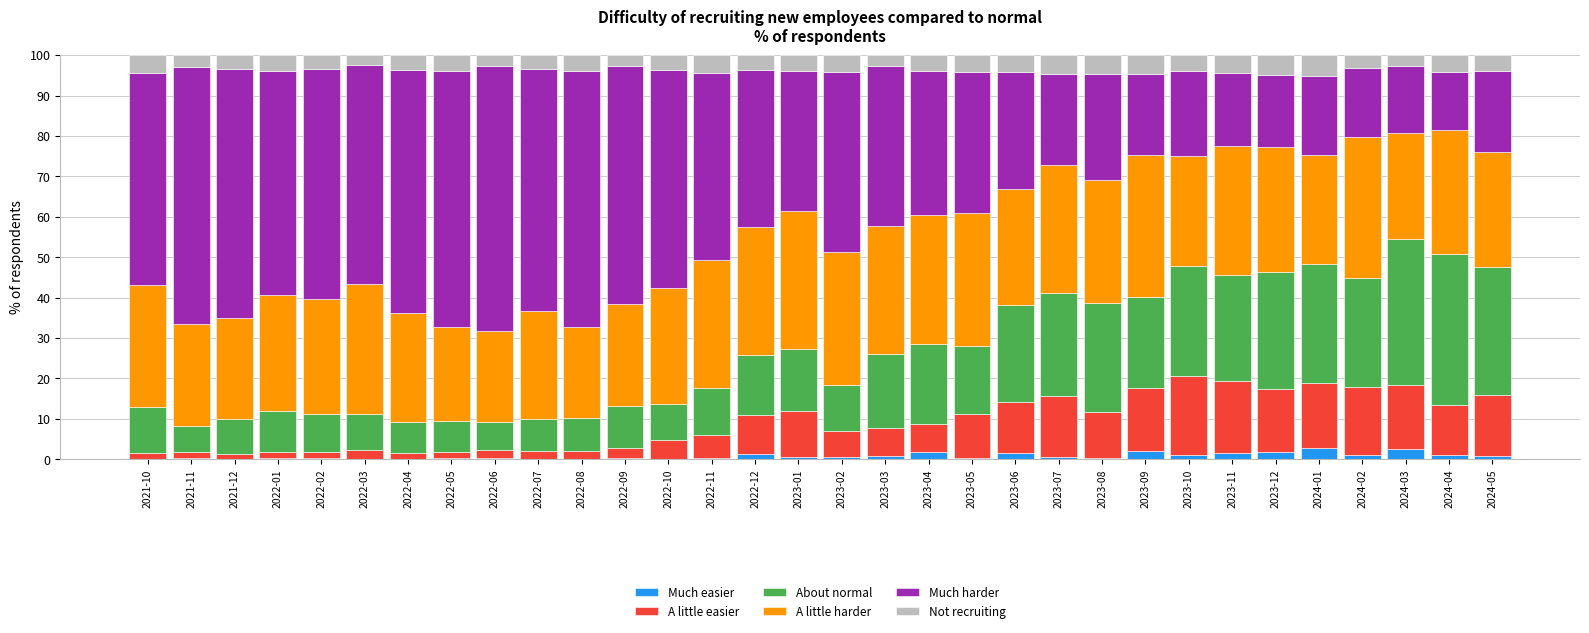

Is it true that Much easier equals 2.0 at 2023-09?

True